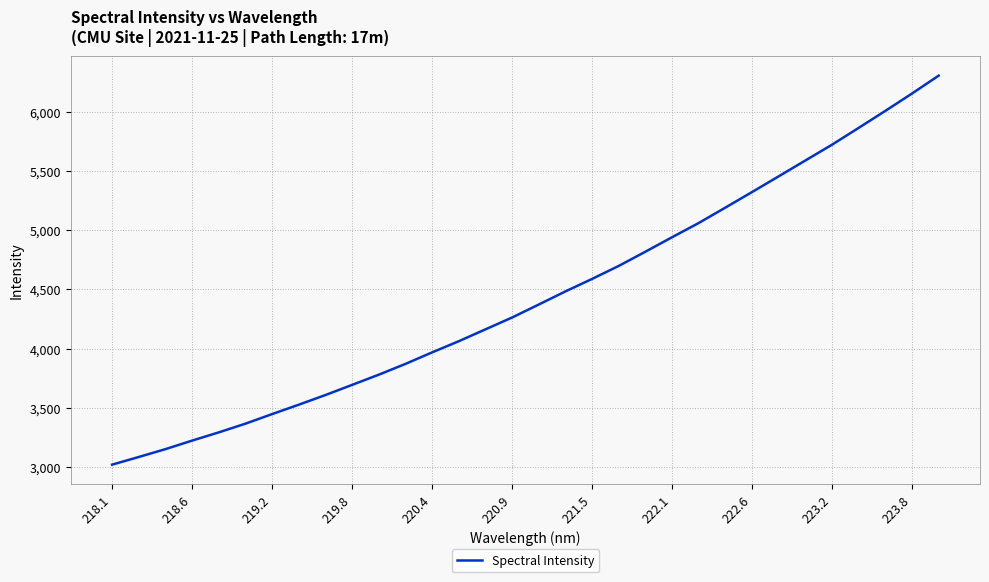

What is the difference between the maximum and minimum values?

3282.5